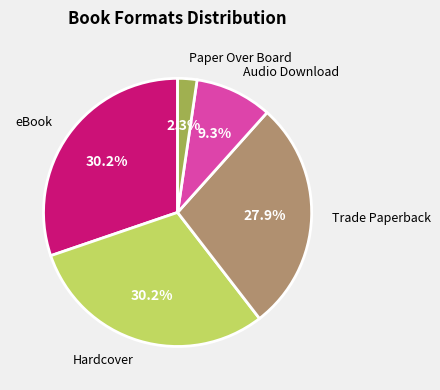

Does any single category account for the majority?

No